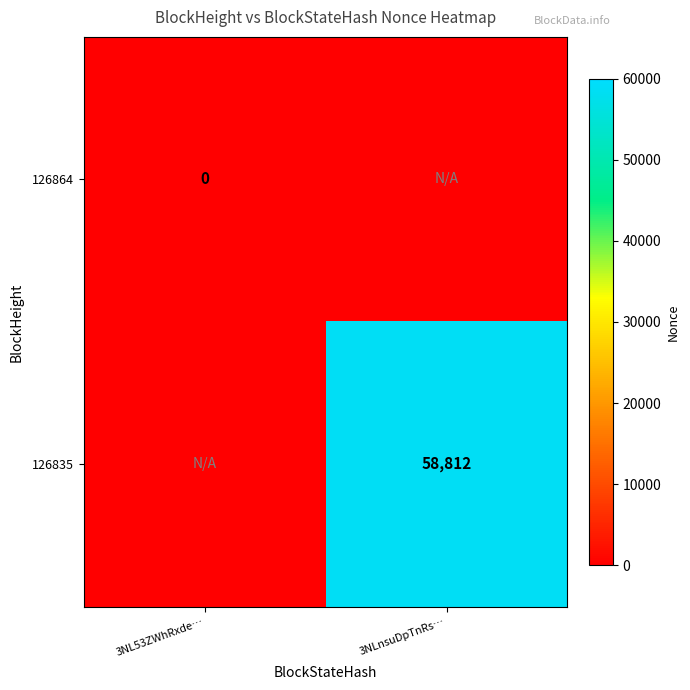

At how many categories does at least one series exceed 13482?

1